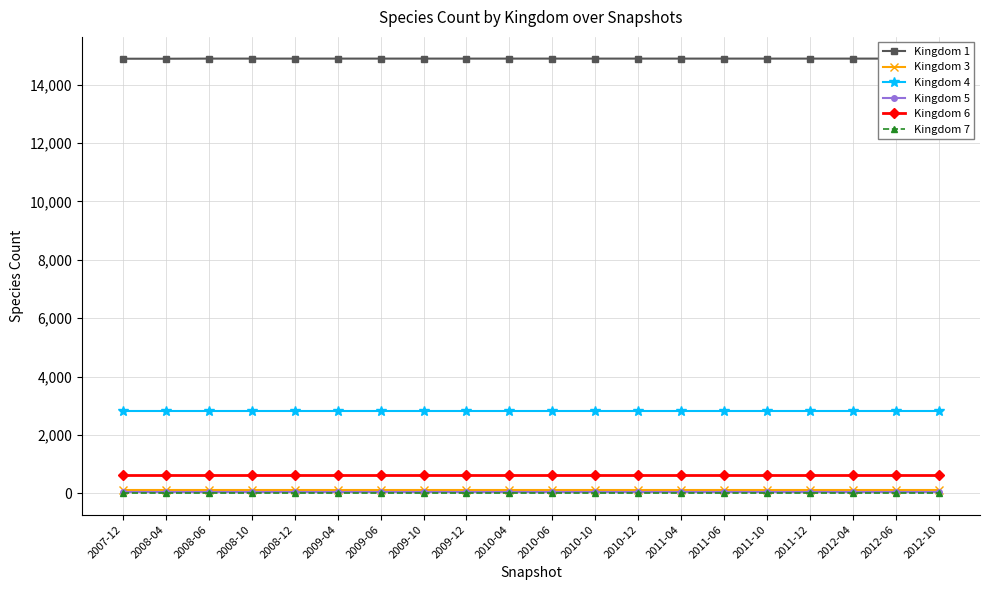

Between 2009-04 and 2010-12, which is larger?

2009-04